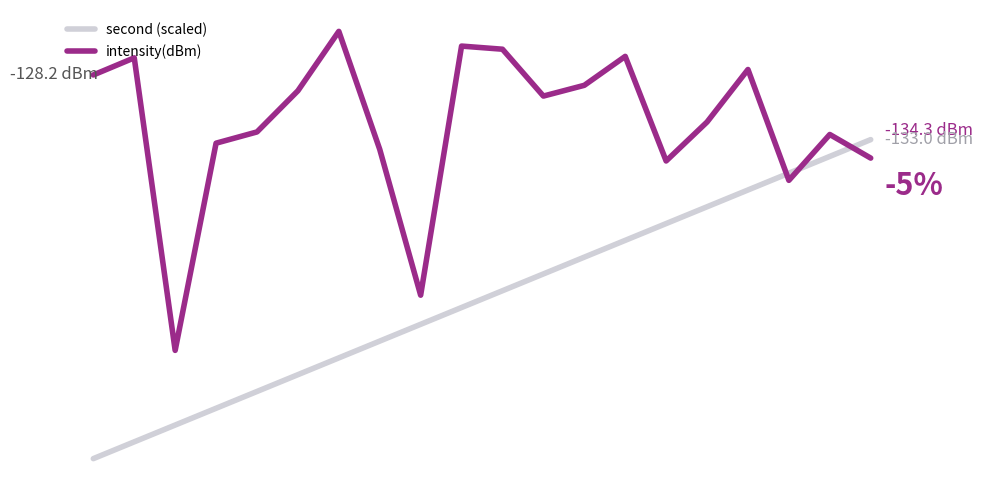

What are all the series names shown in the legend?

second (scaled), intensity(dBm)